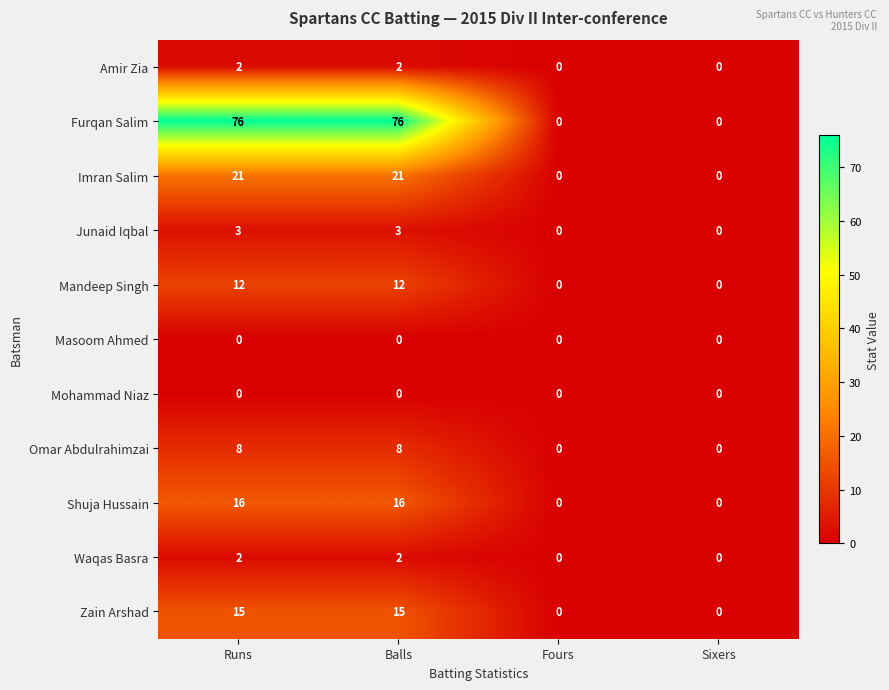

True or false: Shuja Hussain has a value of 10 at Balls.

False